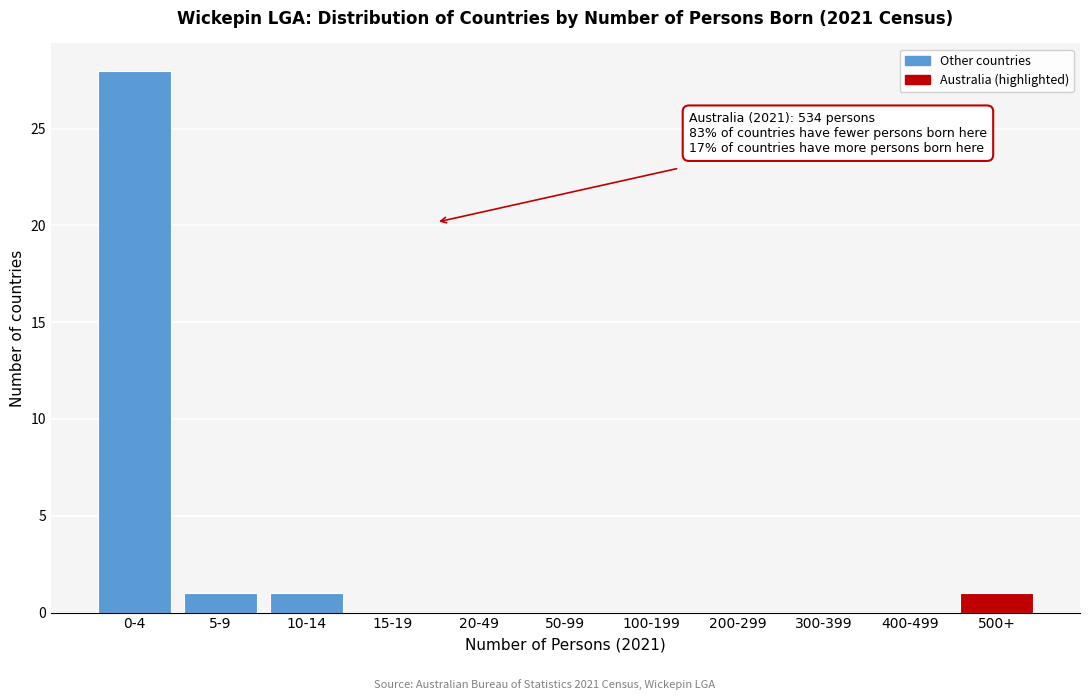

Reading left to right, extract all data points from this chart.

0-4=28	5-9=1	10-14=1	15-19=0	20-49=0	50-99=0	100-199=0	200-299=0	300-399=0	400-499=0	500+=1